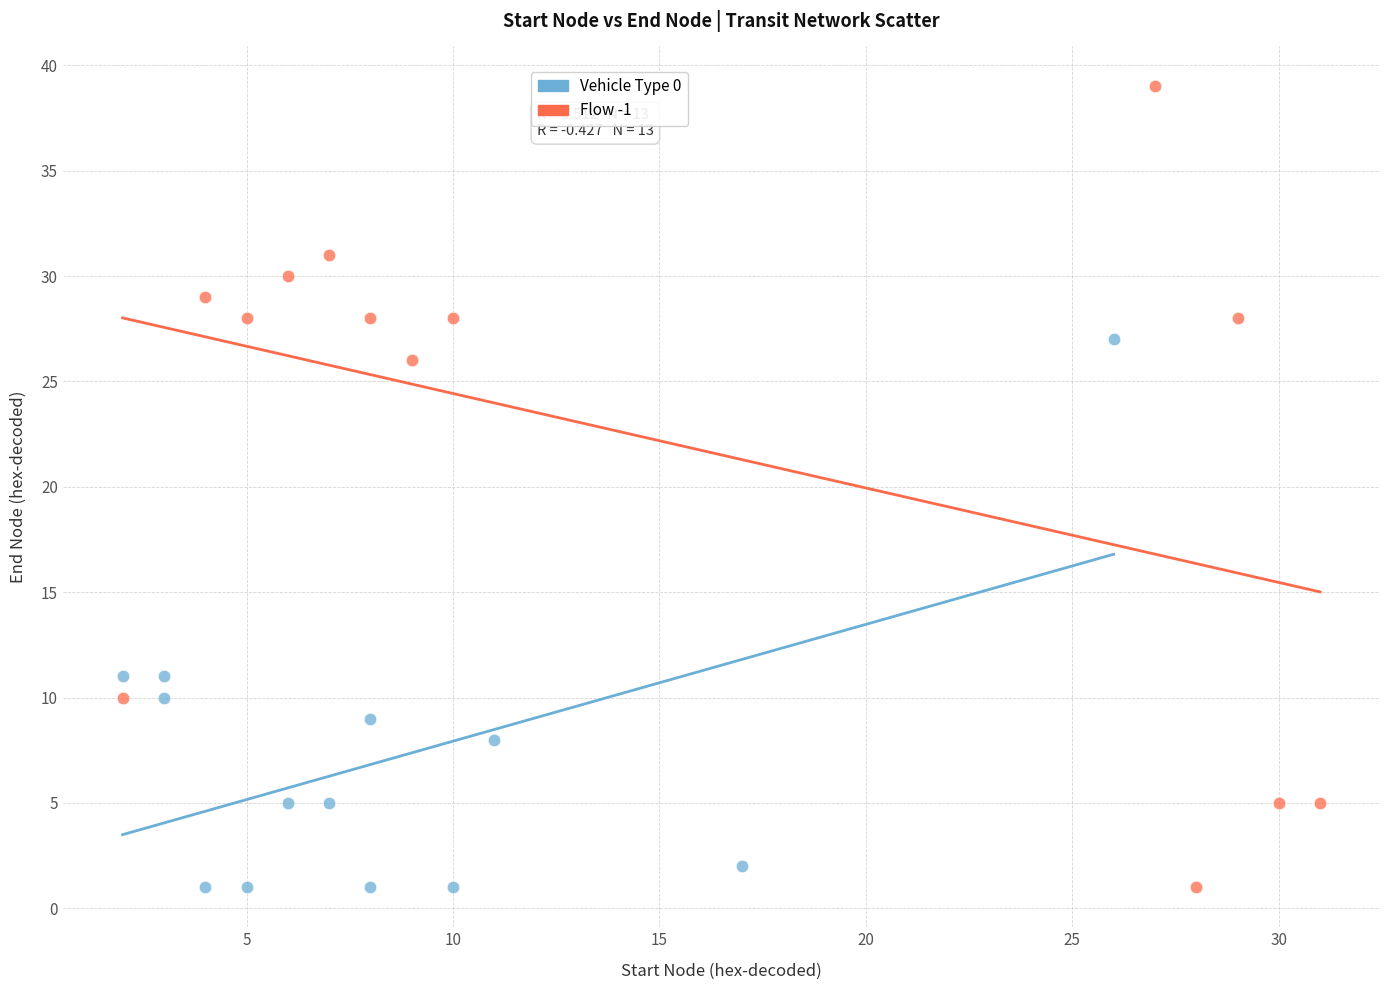

Which series reaches the maximum Y coordinate?

Flow -1